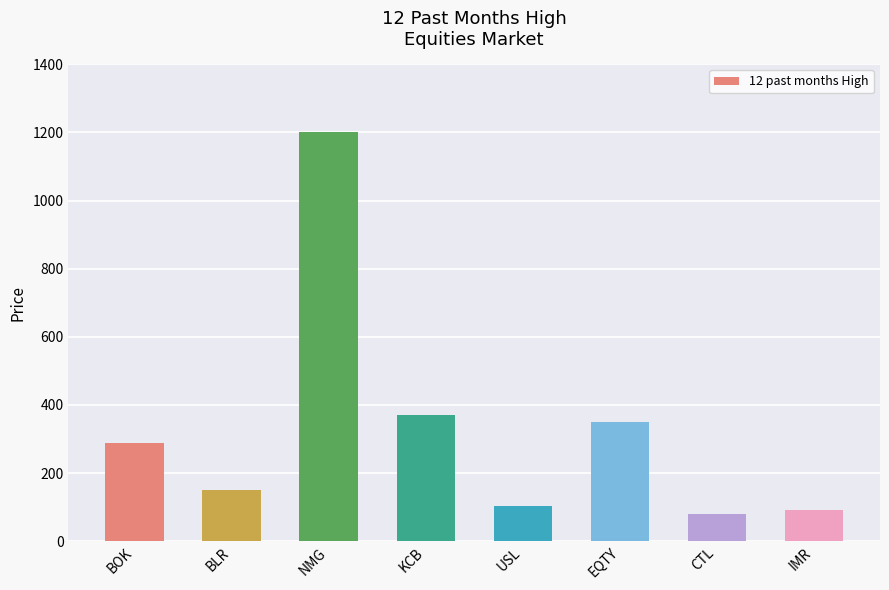

What is the approximate value at KCB?

370